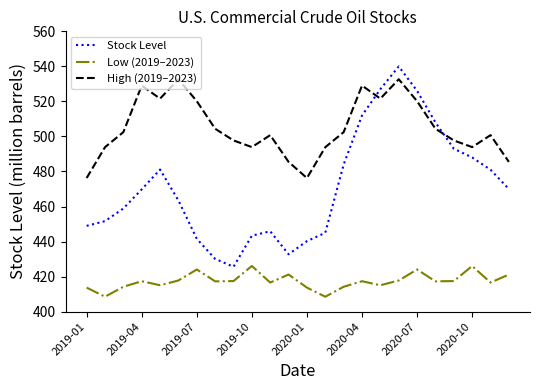

Which series has the largest range (max minus min)?

Stock Level